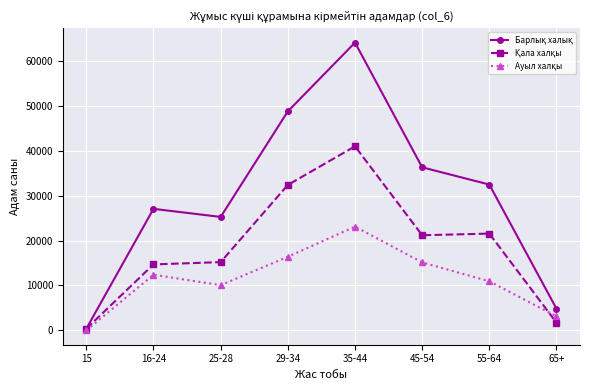

What is the label of the 7th point from the left?

55-64